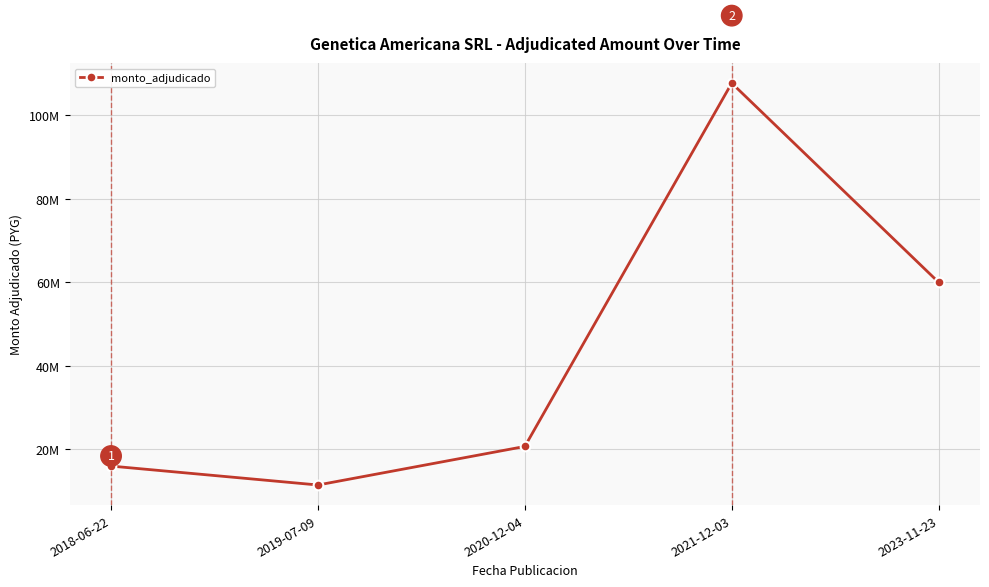

Does the chart have visible grid lines?

Yes